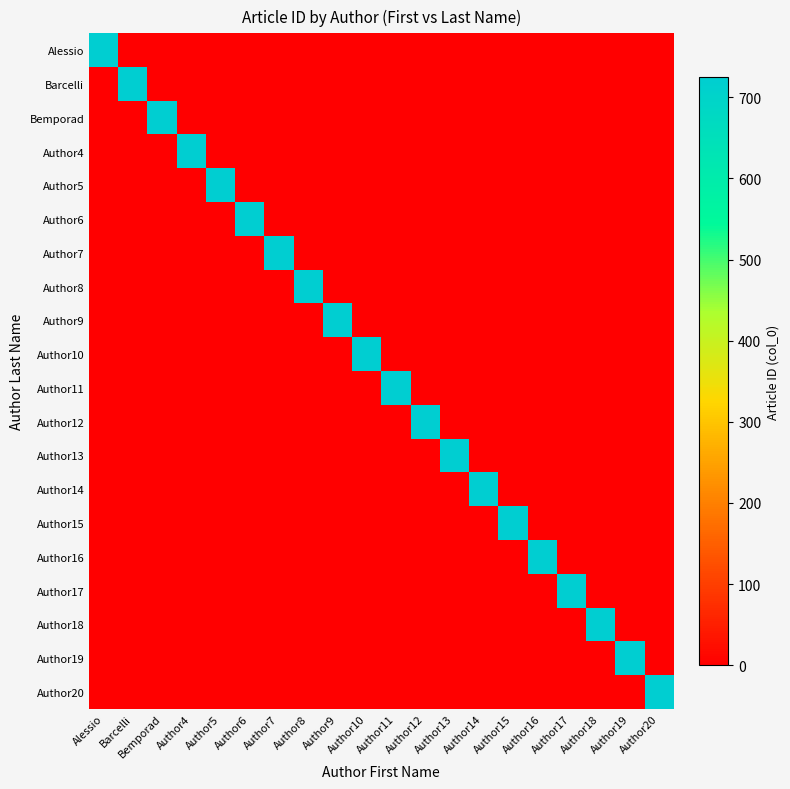

Reading left to right, extract all data points from this chart.

Alessio: Alessio=725	Barcelli=0	Bemporad=0	Author4=0	Author5=0	Author6=0	Author7=0	Author8=0	Author9=0	Author10=0	Author11=0	Author12=0	Author13=0	Author14=0	Author15=0	Author16=0	Author17=0	Author18=0	Author19=0	Author20=0
Barcelli: Alessio=0	Barcelli=725	Bemporad=0	Author4=0	Author5=0	Author6=0	Author7=0	Author8=0	Author9=0	Author10=0	Author11=0	Author12=0	Author13=0	Author14=0	Author15=0	Author16=0	Author17=0	Author18=0	Author19=0	Author20=0
Bemporad: Alessio=0	Barcelli=0	Bemporad=725	Author4=0	Author5=0	Author6=0	Author7=0	Author8=0	Author9=0	Author10=0	Author11=0	Author12=0	Author13=0	Author14=0	Author15=0	Author16=0	Author17=0	Author18=0	Author19=0	Author20=0
Author4: Alessio=0	Barcelli=0	Bemporad=0	Author4=725	Author5=0	Author6=0	Author7=0	Author8=0	Author9=0	Author10=0	Author11=0	Author12=0	Author13=0	Author14=0	Author15=0	Author16=0	Author17=0	Author18=0	Author19=0	Author20=0
Author5: Alessio=0	Barcelli=0	Bemporad=0	Author4=0	Author5=725	Author6=0	Author7=0	Author8=0	Author9=0	Author10=0	Author11=0	Author12=0	Author13=0	Author14=0	Author15=0	Author16=0	Author17=0	Author18=0	Author19=0	Author20=0
Author6: Alessio=0	Barcelli=0	Bemporad=0	Author4=0	Author5=0	Author6=725	Author7=0	Author8=0	Author9=0	Author10=0	Author11=0	Author12=0	Author13=0	Author14=0	Author15=0	Author16=0	Author17=0	Author18=0	Author19=0	Author20=0
Author7: Alessio=0	Barcelli=0	Bemporad=0	Author4=0	Author5=0	Author6=0	Author7=725	Author8=0	Author9=0	Author10=0	Author11=0	Author12=0	Author13=0	Author14=0	Author15=0	Author16=0	Author17=0	Author18=0	Author19=0	Author20=0
Author8: Alessio=0	Barcelli=0	Bemporad=0	Author4=0	Author5=0	Author6=0	Author7=0	Author8=725	Author9=0	Author10=0	Author11=0	Author12=0	Author13=0	Author14=0	Author15=0	Author16=0	Author17=0	Author18=0	Author19=0	Author20=0
Author9: Alessio=0	Barcelli=0	Bemporad=0	Author4=0	Author5=0	Author6=0	Author7=0	Author8=0	Author9=725	Author10=0	Author11=0	Author12=0	Author13=0	Author14=0	Author15=0	Author16=0	Author17=0	Author18=0	Author19=0	Author20=0
Author10: Alessio=0	Barcelli=0	Bemporad=0	Author4=0	Author5=0	Author6=0	Author7=0	Author8=0	Author9=0	Author10=725	Author11=0	Author12=0	Author13=0	Author14=0	Author15=0	Author16=0	Author17=0	Author18=0	Author19=0	Author20=0
Author11: Alessio=0	Barcelli=0	Bemporad=0	Author4=0	Author5=0	Author6=0	Author7=0	Author8=0	Author9=0	Author10=0	Author11=725	Author12=0	Author13=0	Author14=0	Author15=0	Author16=0	Author17=0	Author18=0	Author19=0	Author20=0
Author12: Alessio=0	Barcelli=0	Bemporad=0	Author4=0	Author5=0	Author6=0	Author7=0	Author8=0	Author9=0	Author10=0	Author11=0	Author12=725	Author13=0	Author14=0	Author15=0	Author16=0	Author17=0	Author18=0	Author19=0	Author20=0
Author13: Alessio=0	Barcelli=0	Bemporad=0	Author4=0	Author5=0	Author6=0	Author7=0	Author8=0	Author9=0	Author10=0	Author11=0	Author12=0	Author13=725	Author14=0	Author15=0	Author16=0	Author17=0	Author18=0	Author19=0	Author20=0
Author14: Alessio=0	Barcelli=0	Bemporad=0	Author4=0	Author5=0	Author6=0	Author7=0	Author8=0	Author9=0	Author10=0	Author11=0	Author12=0	Author13=0	Author14=725	Author15=0	Author16=0	Author17=0	Author18=0	Author19=0	Author20=0
Author15: Alessio=0	Barcelli=0	Bemporad=0	Author4=0	Author5=0	Author6=0	Author7=0	Author8=0	Author9=0	Author10=0	Author11=0	Author12=0	Author13=0	Author14=0	Author15=725	Author16=0	Author17=0	Author18=0	Author19=0	Author20=0
Author16: Alessio=0	Barcelli=0	Bemporad=0	Author4=0	Author5=0	Author6=0	Author7=0	Author8=0	Author9=0	Author10=0	Author11=0	Author12=0	Author13=0	Author14=0	Author15=0	Author16=725	Author17=0	Author18=0	Author19=0	Author20=0
Author17: Alessio=0	Barcelli=0	Bemporad=0	Author4=0	Author5=0	Author6=0	Author7=0	Author8=0	Author9=0	Author10=0	Author11=0	Author12=0	Author13=0	Author14=0	Author15=0	Author16=0	Author17=725	Author18=0	Author19=0	Author20=0
Author18: Alessio=0	Barcelli=0	Bemporad=0	Author4=0	Author5=0	Author6=0	Author7=0	Author8=0	Author9=0	Author10=0	Author11=0	Author12=0	Author13=0	Author14=0	Author15=0	Author16=0	Author17=0	Author18=725	Author19=0	Author20=0
Author19: Alessio=0	Barcelli=0	Bemporad=0	Author4=0	Author5=0	Author6=0	Author7=0	Author8=0	Author9=0	Author10=0	Author11=0	Author12=0	Author13=0	Author14=0	Author15=0	Author16=0	Author17=0	Author18=0	Author19=725	Author20=0
Author20: Alessio=0	Barcelli=0	Bemporad=0	Author4=0	Author5=0	Author6=0	Author7=0	Author8=0	Author9=0	Author10=0	Author11=0	Author12=0	Author13=0	Author14=0	Author15=0	Author16=0	Author17=0	Author18=0	Author19=0	Author20=725